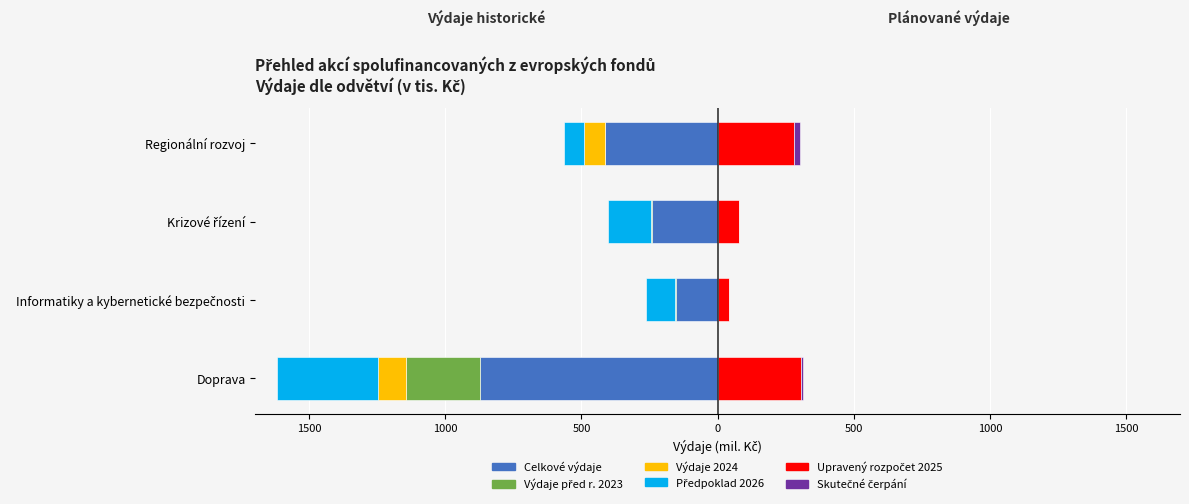

What are all the series names shown in the legend?

Celkové výdaje, Výdaje před r. 2023, Výdaje 2024, Předpoklad 2026, Upravený rozpočet 2025, Skutečné čerpání